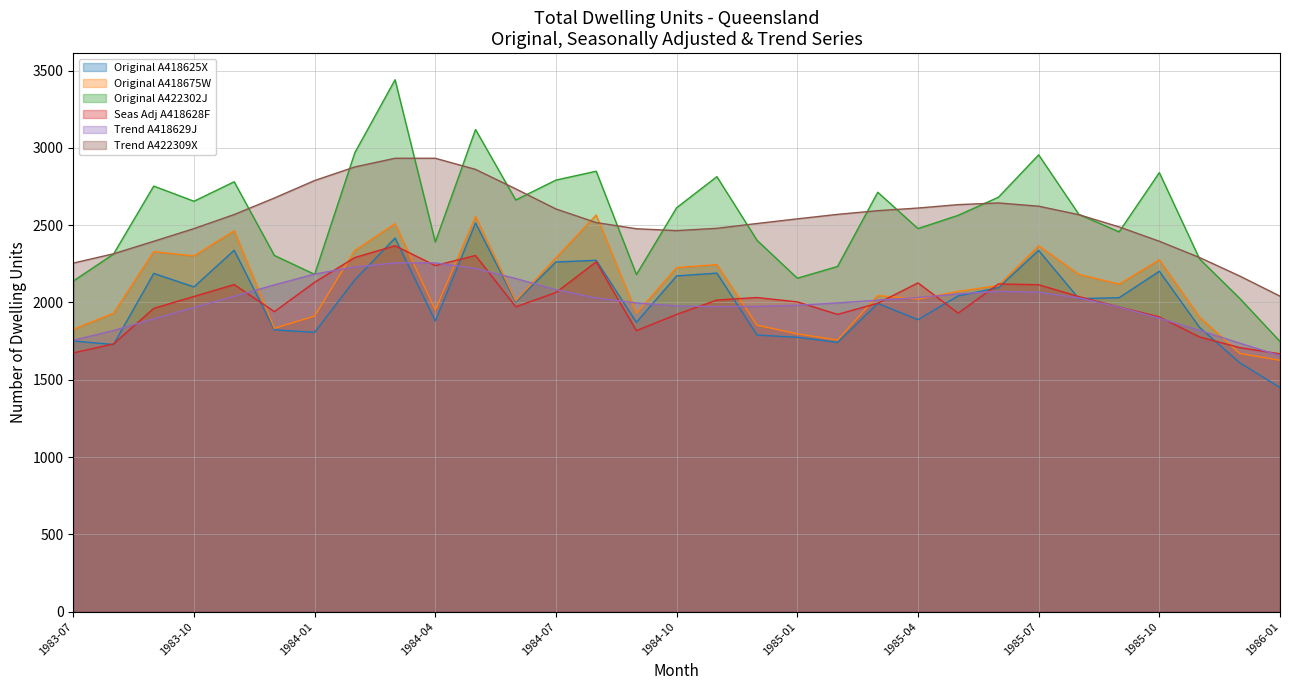

How many data points in Trend A422309X are less than 2568?

15